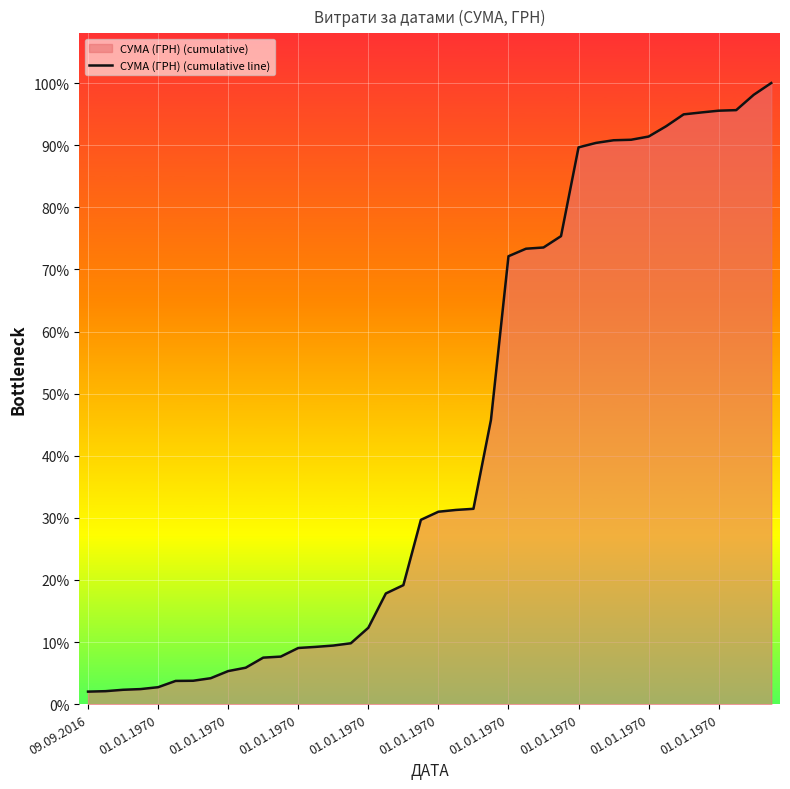

Which category has the lowest value across all series?

09.09.2016